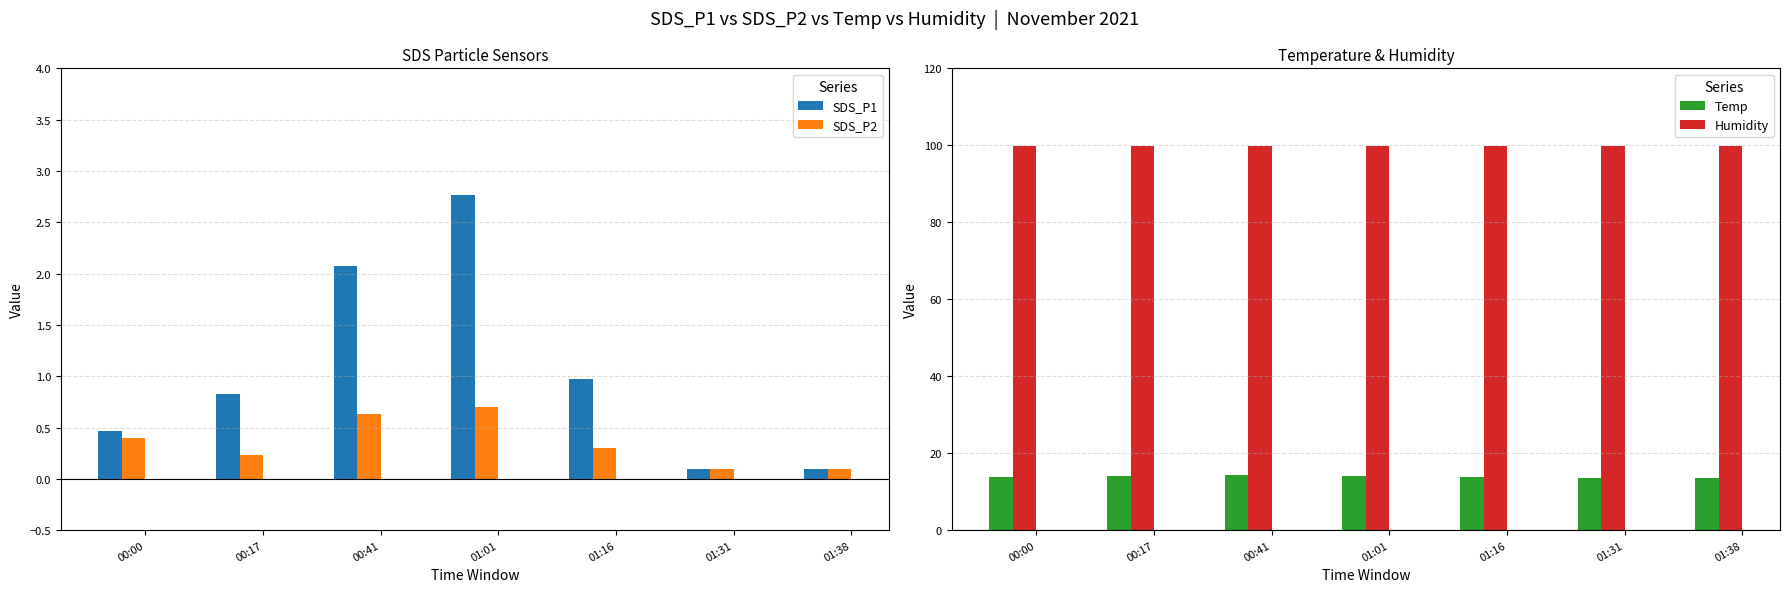

What is the difference between the SDS_P2 values at 00:17 and 01:16?

0.1